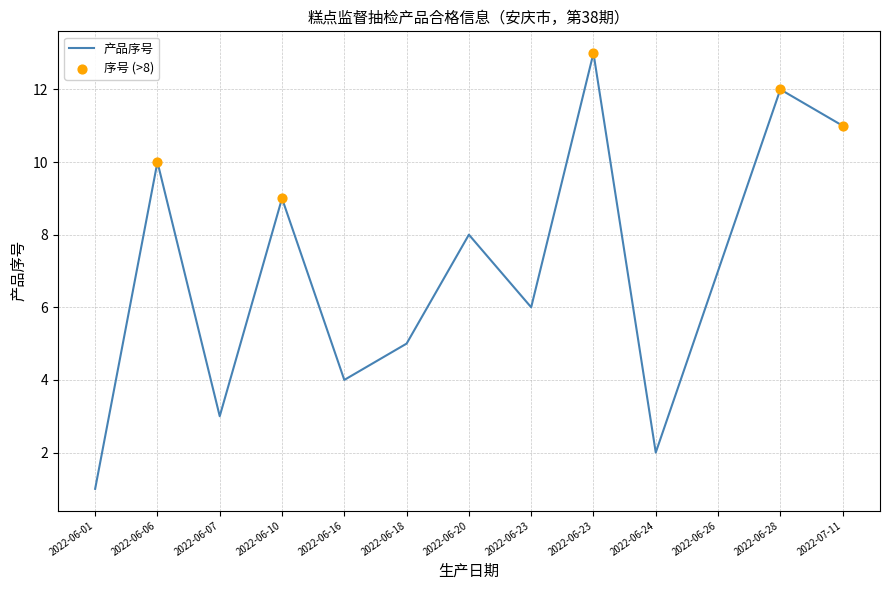

What is the change in value from 2022-06-18 to 2022-06-23?

+8